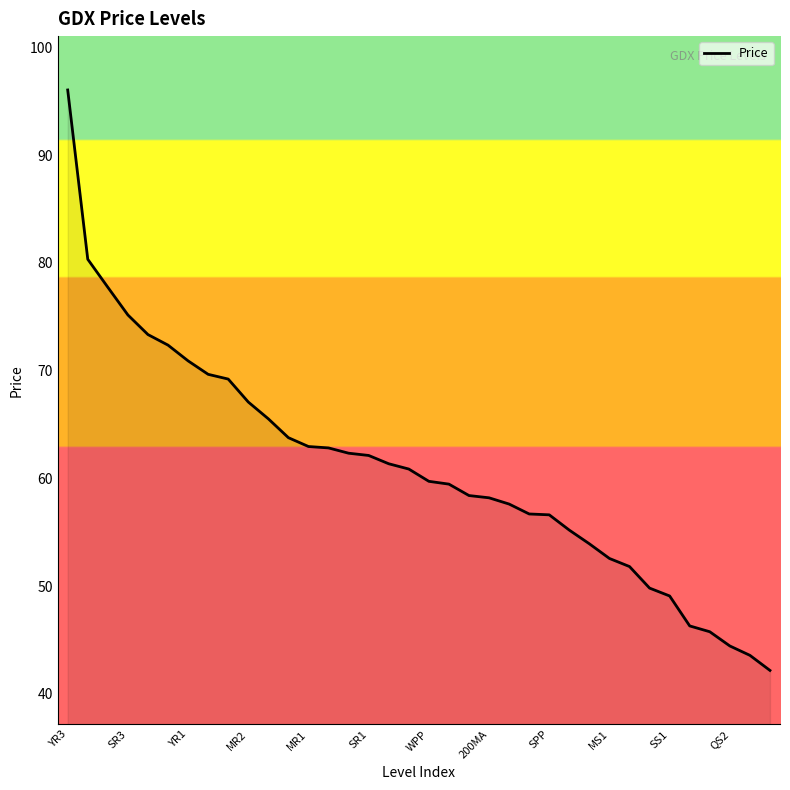

What is the smallest value displayed?

42.2